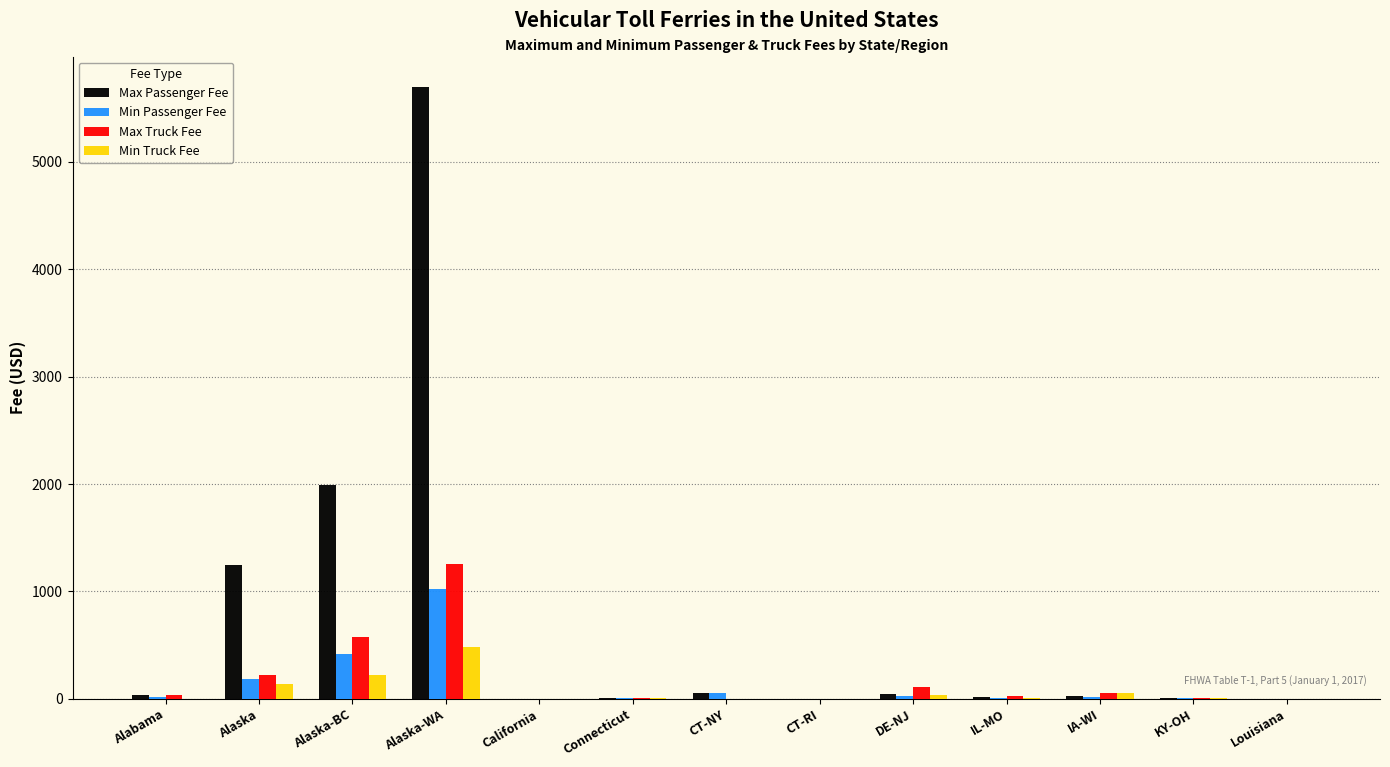

The value of Min Passenger Fee at Alaska-WA is 1026.0. True or false?

True